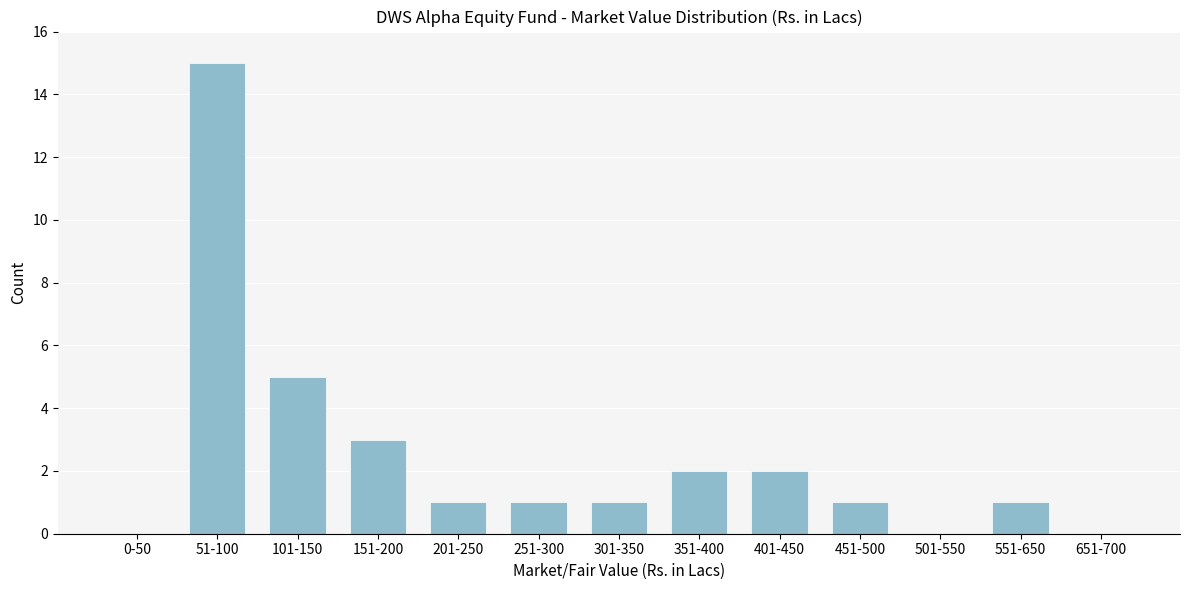

Reading left to right, transcribe all the data shown in this chart.

0-50=0	51-100=15	101-150=5	151-200=3	201-250=1	251-300=1	301-350=1	351-400=2	401-450=2	451-500=1	501-550=0	551-650=1	651-700=0